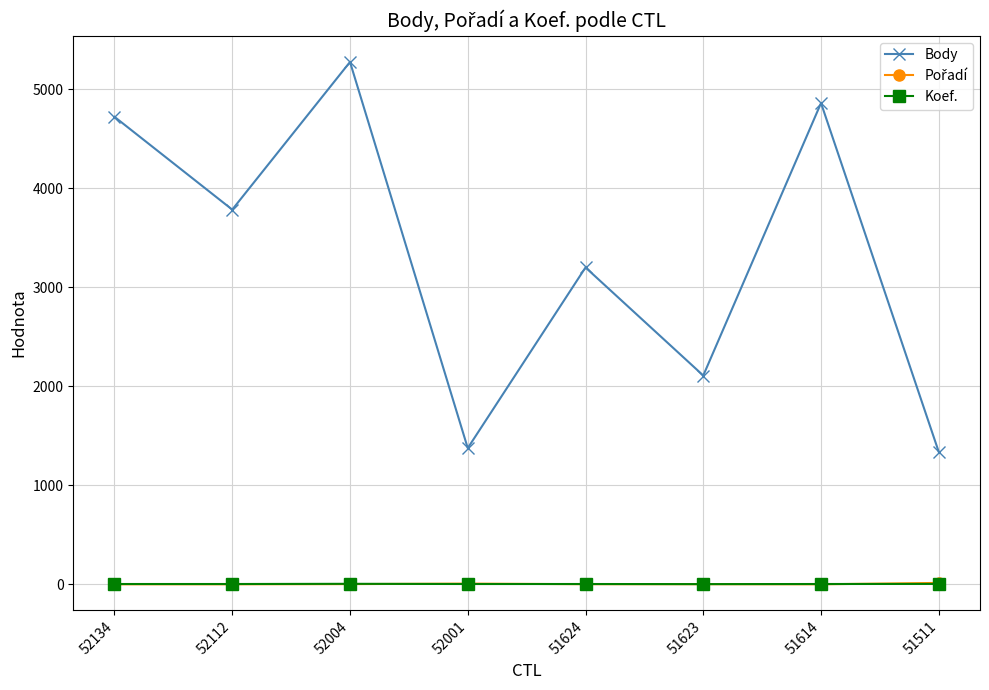

True or false: Body and Koef. cross at least once.

False